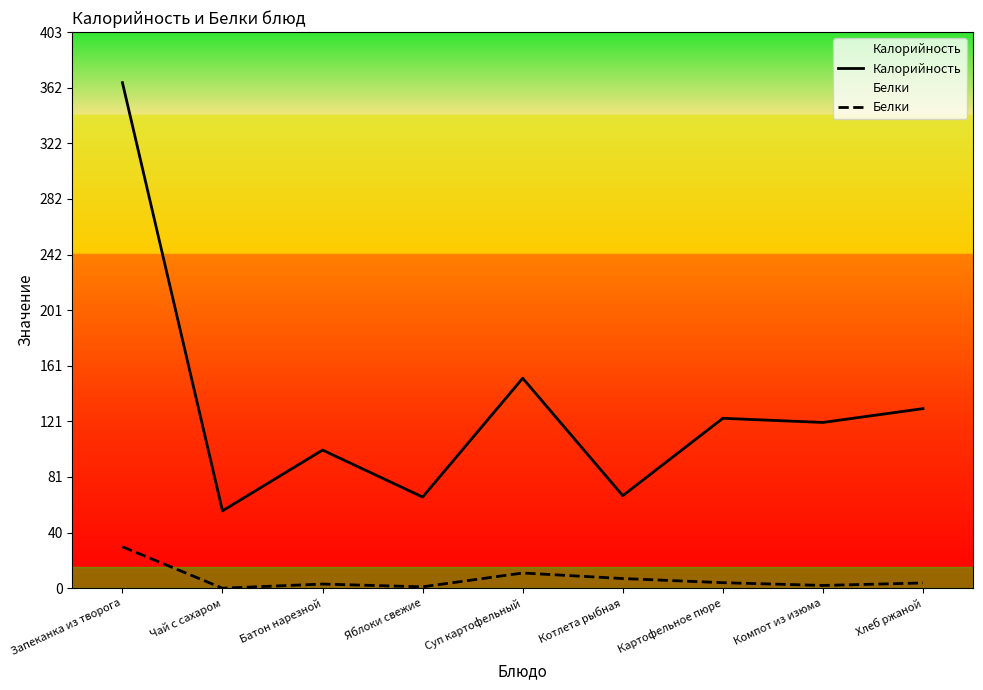

What is the difference between the maximum and second lowest values in the Белки series?

29.0